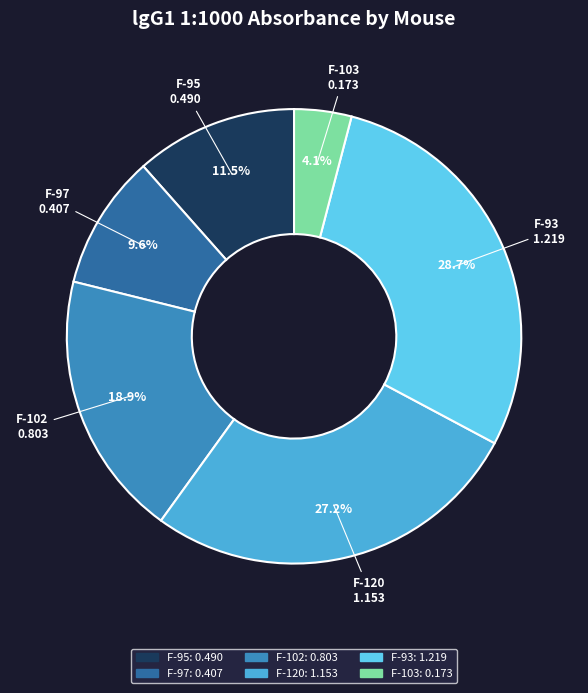

To the nearest percent, what percentage of the pie is F-97?

10%